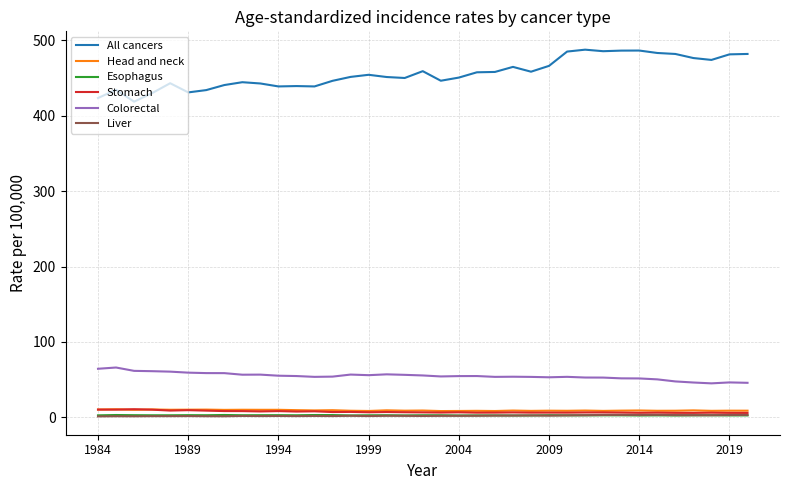

Which series has the widest spread of values?

All cancers